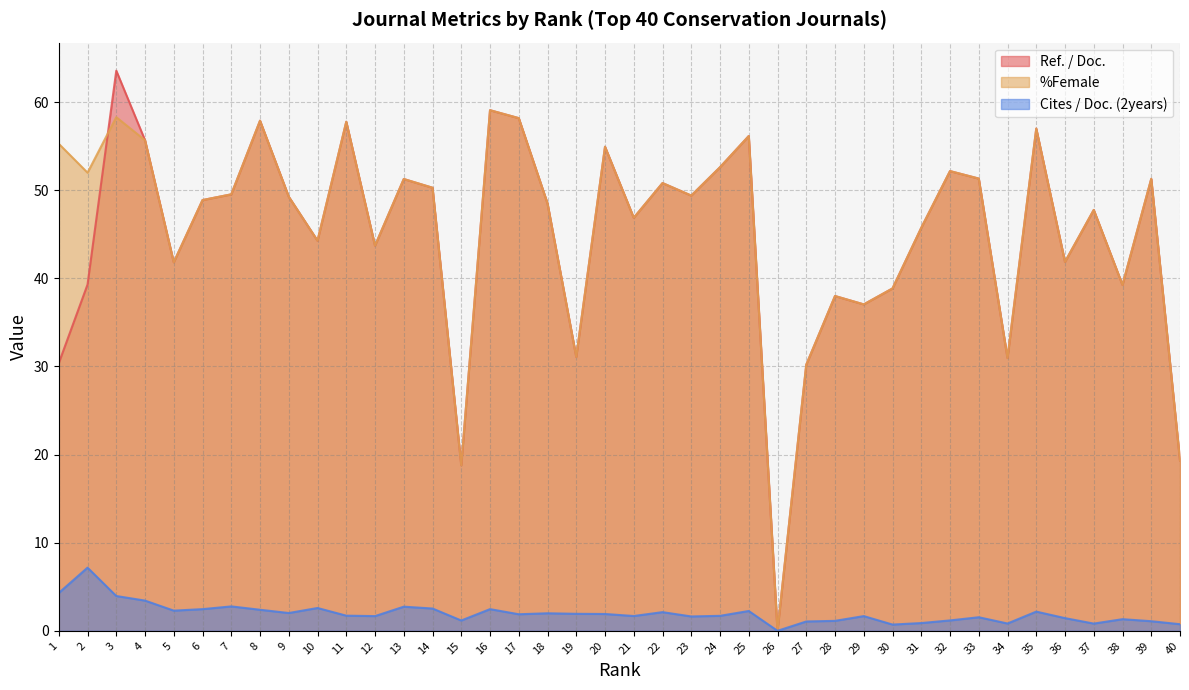

Between 15 and 16, which series saw the biggest shift?

Ref. / Doc.